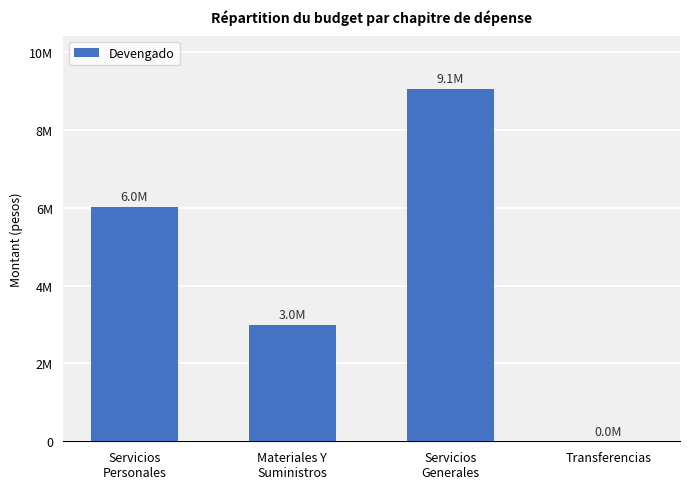

Approximately how many times larger is the value at Servicios
Personales compared to Transferencias?

2160.9